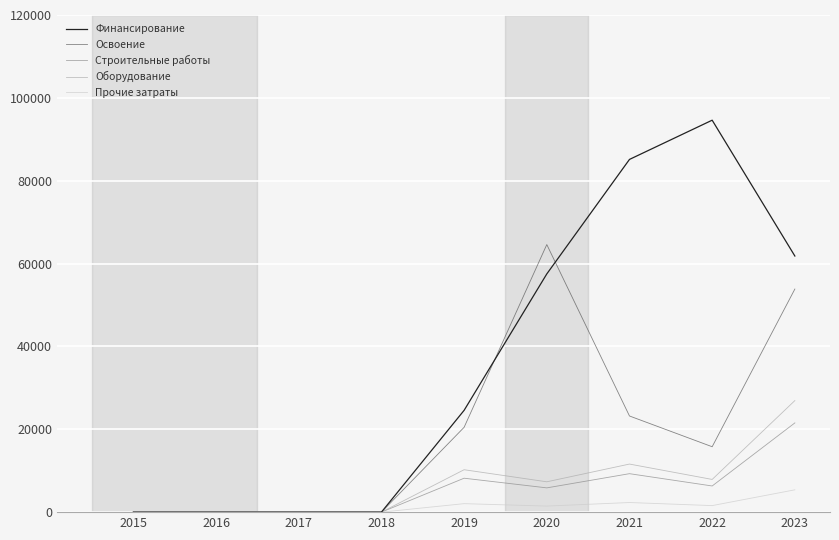

Which series has the largest range (max minus min)?

Финансирование